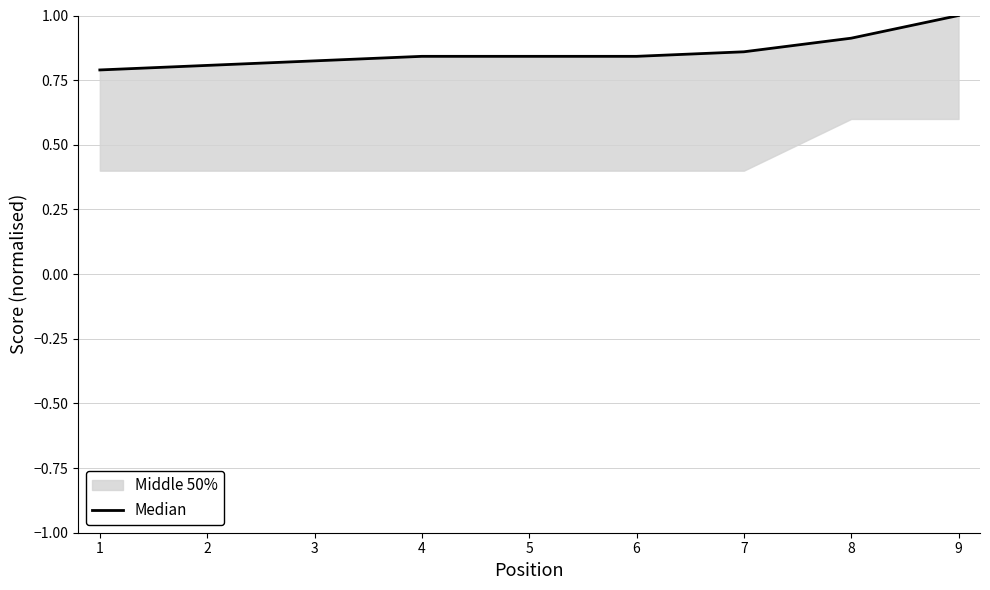

Does the chart have visible grid lines?

Yes